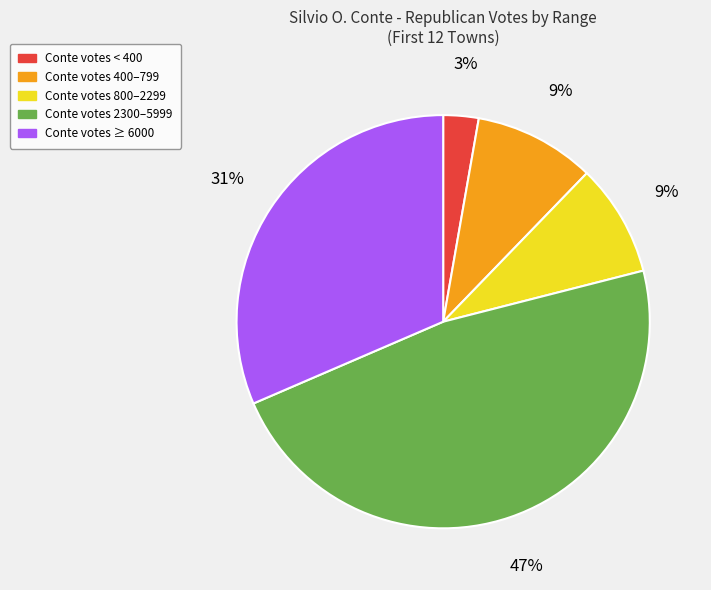

To the nearest percent, what is the average slice percentage?

20%